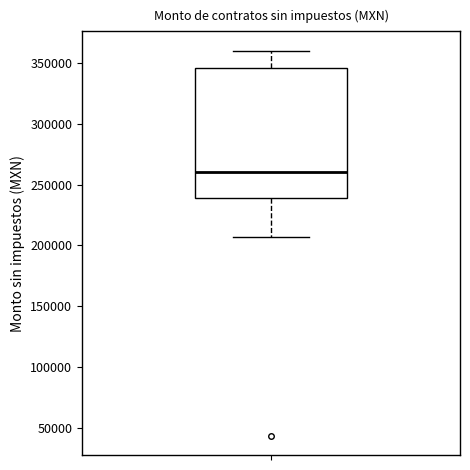

Transcribe this box plot: give where the median line is, the range the box spans, and where the two whiskers end, as read against the y-axis. The values are not printed on the chart, so give them approximately, as read against the axis.

median 260000, box 240000 to 345000, whiskers 205000 to 360000